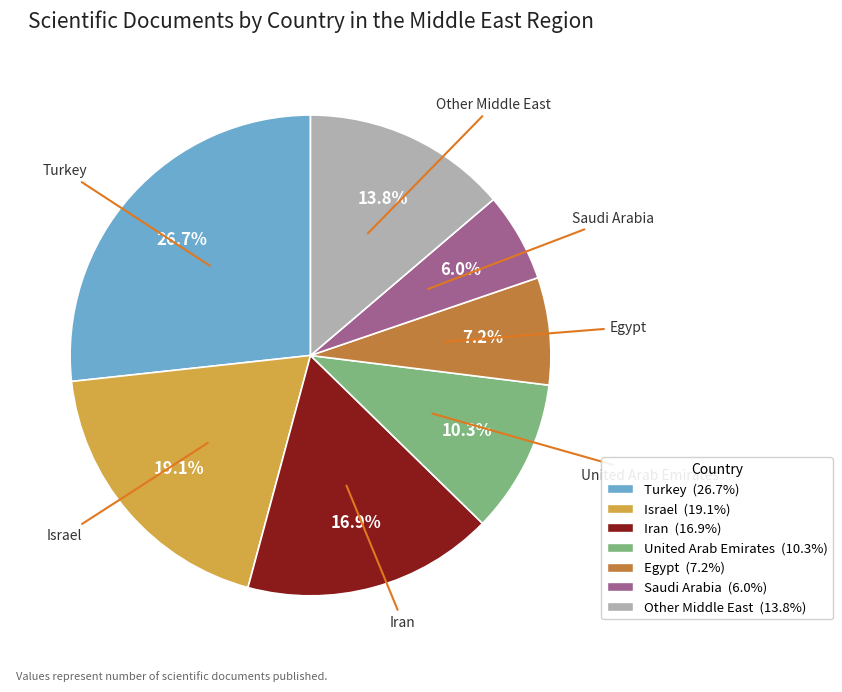

Combined, do Saudi Arabia and Israel account for over 50%?

No